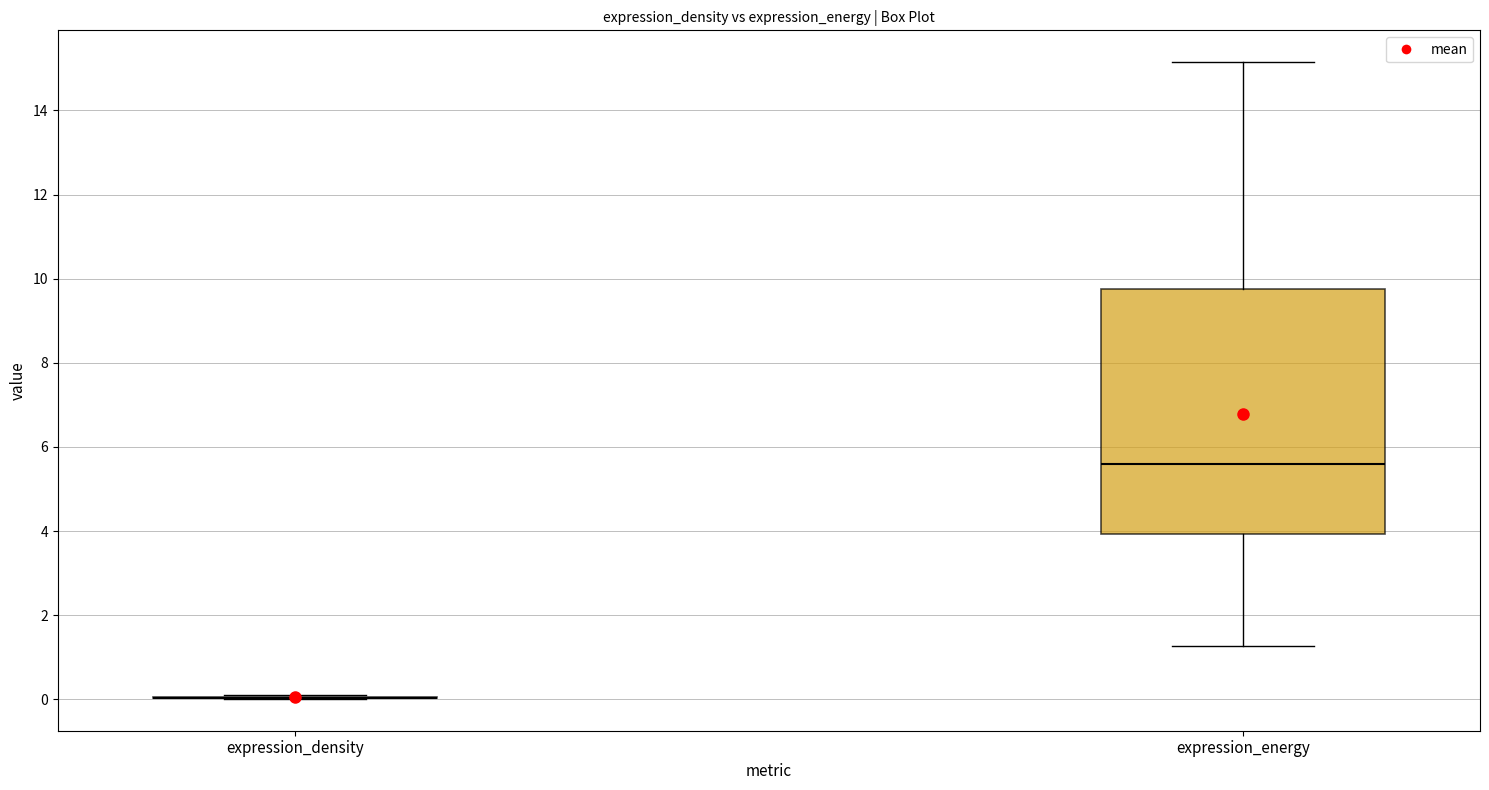

Reading left to right, transcribe this box plot: for each box, give where its median line is, the range the box spans, and where its two whiskers end, as read against the y-axis. The values are not printed on the chart, so give them approximately, as read against the axis.

expression_density: box collapsed to a line at 0.0, whiskers 0.0 to 0.0
expression_energy: median 5.6, box 4.0 to 9.8, whiskers 1.2 to 15.2